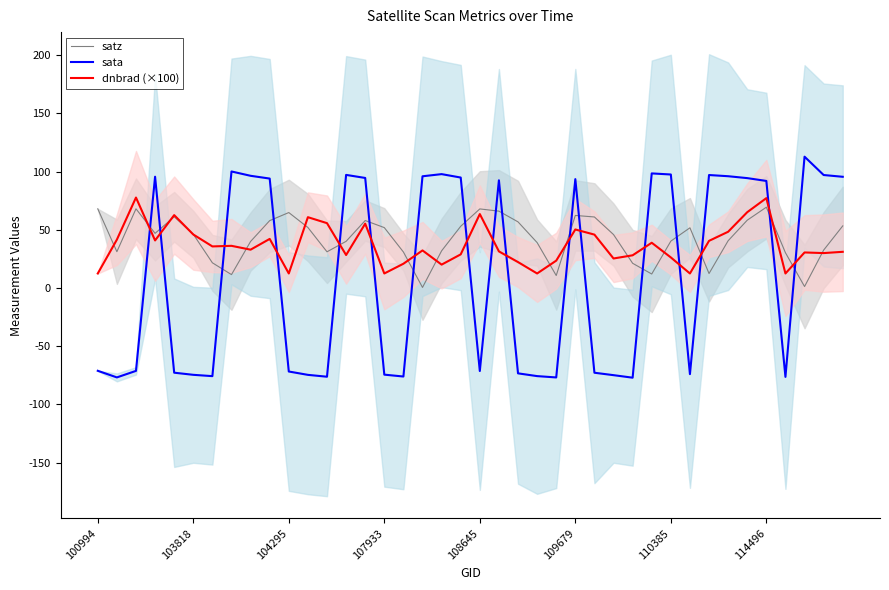

Which series ends up on top after the final intersection of dnbrad (×100) and sata?

sata